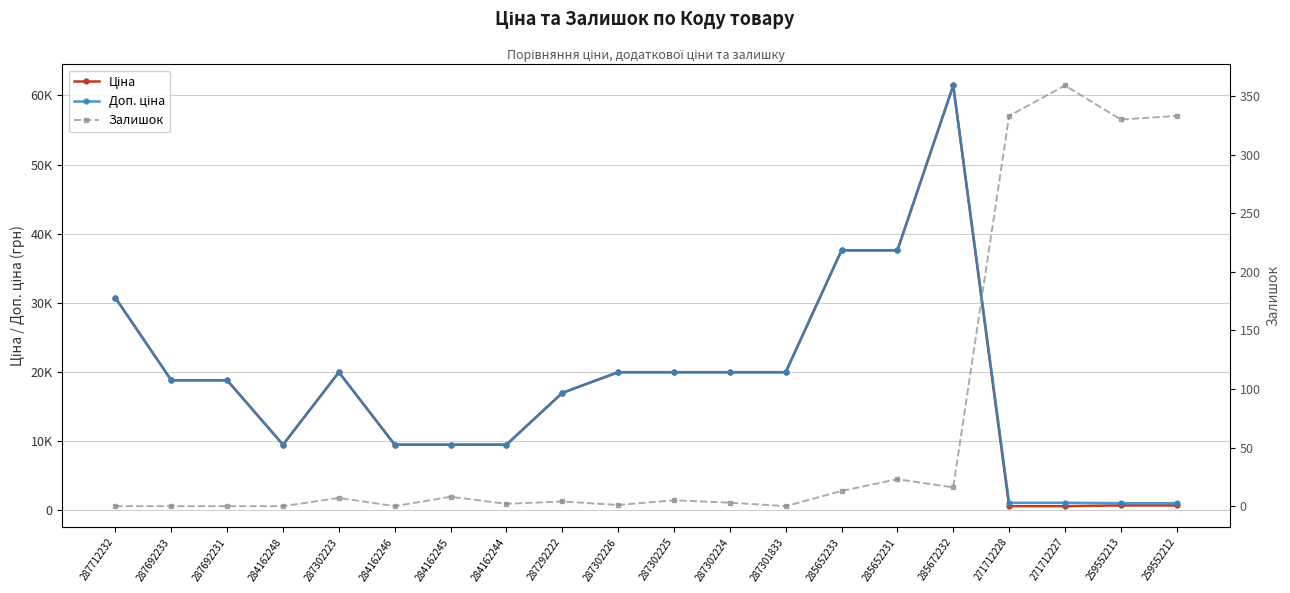

Which series changed the most between 287302224 and 271712227?

Ціна